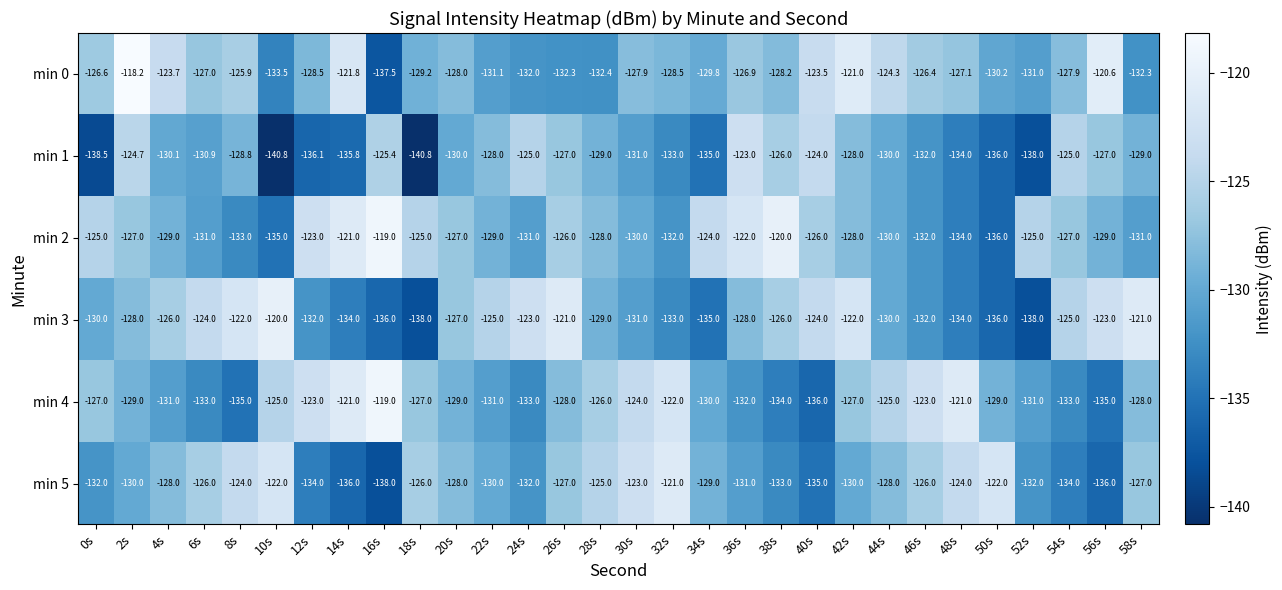

At which category is the sum across all series the highest?

42s